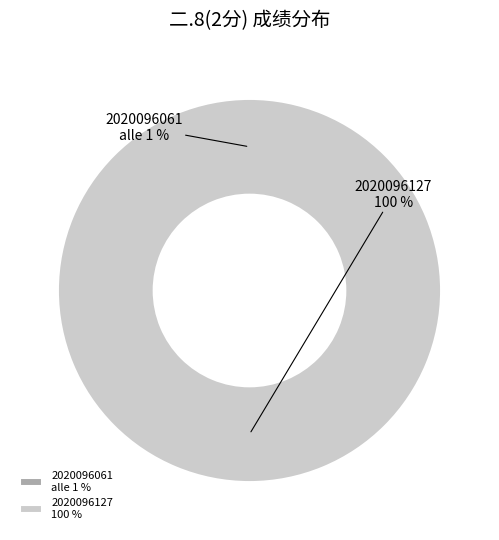

Rank the categories by value from highest to lowest.

2020096127, 2020096061